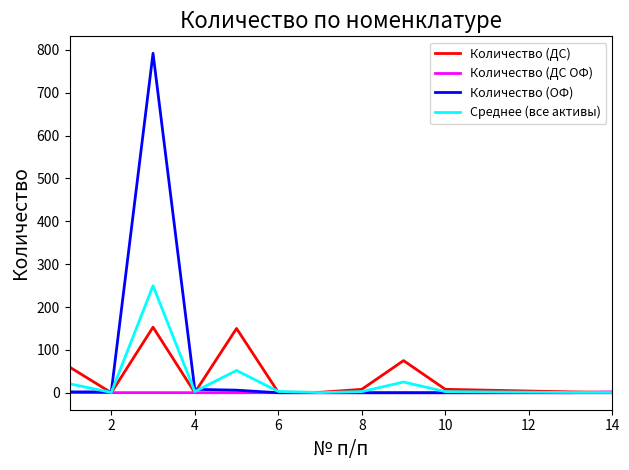

What are all the series names shown in the legend?

Количество (ДС), Количество (ДС ОФ), Количество (ОФ), Среднее (все активы)